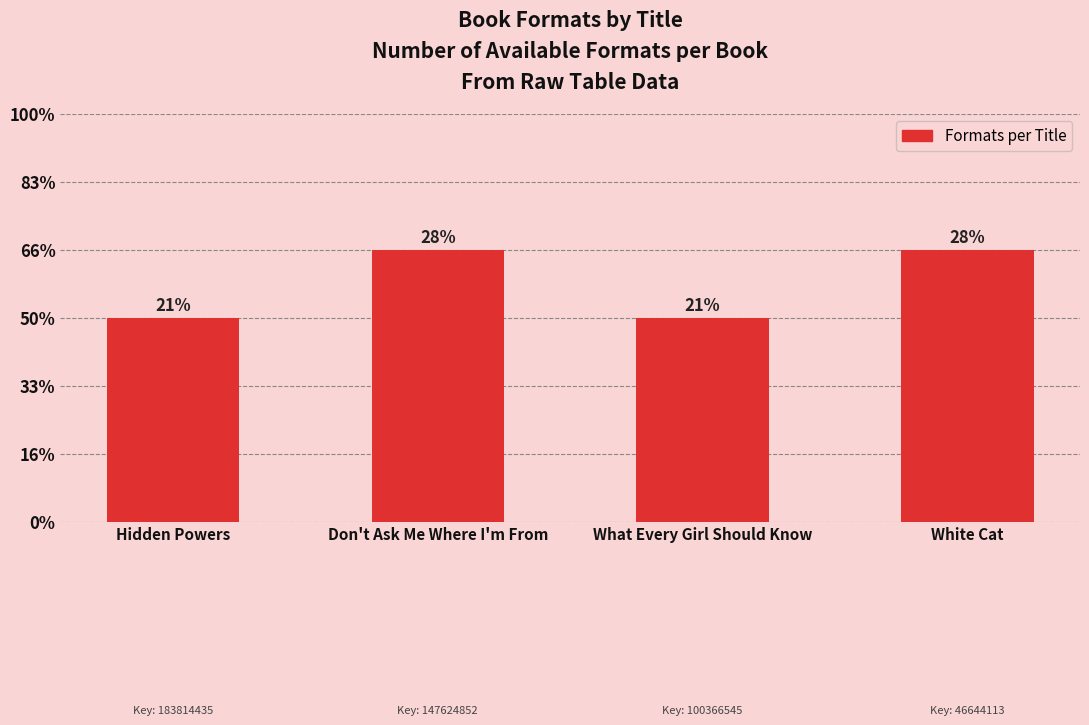

Which label corresponds to the largest value in the chart?

Don't Ask Me Where I'm From